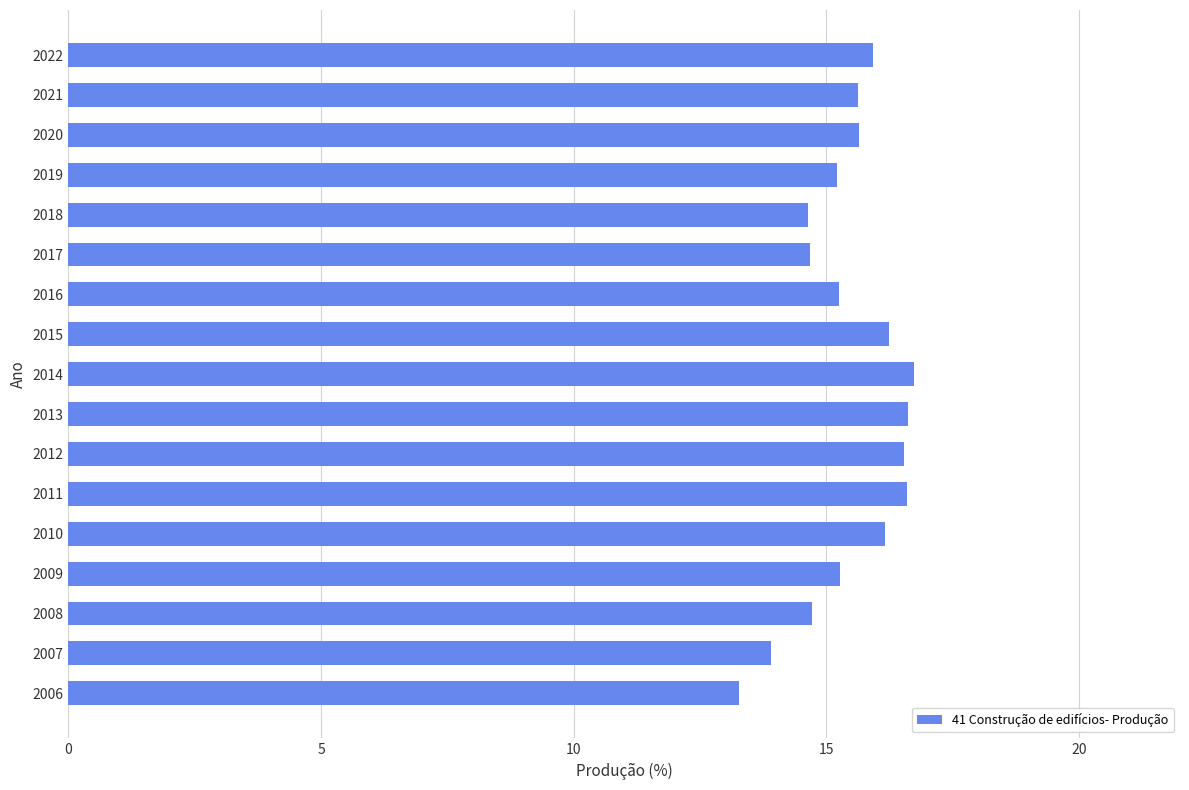

Which category has the lowest value across all series?

2006